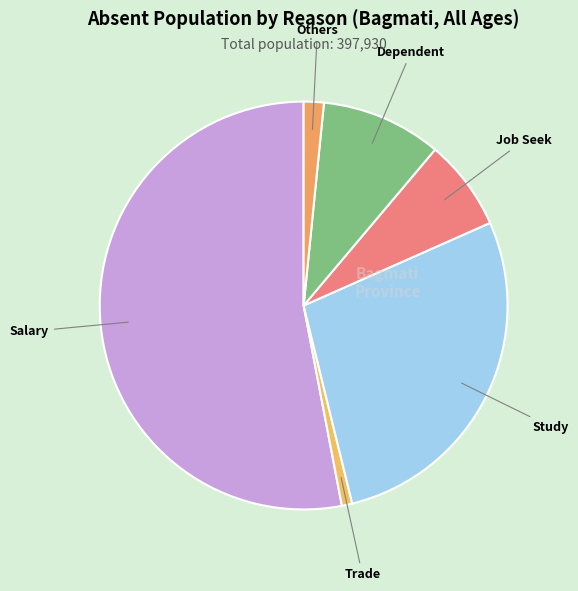

How many slices are in this pie chart?

6